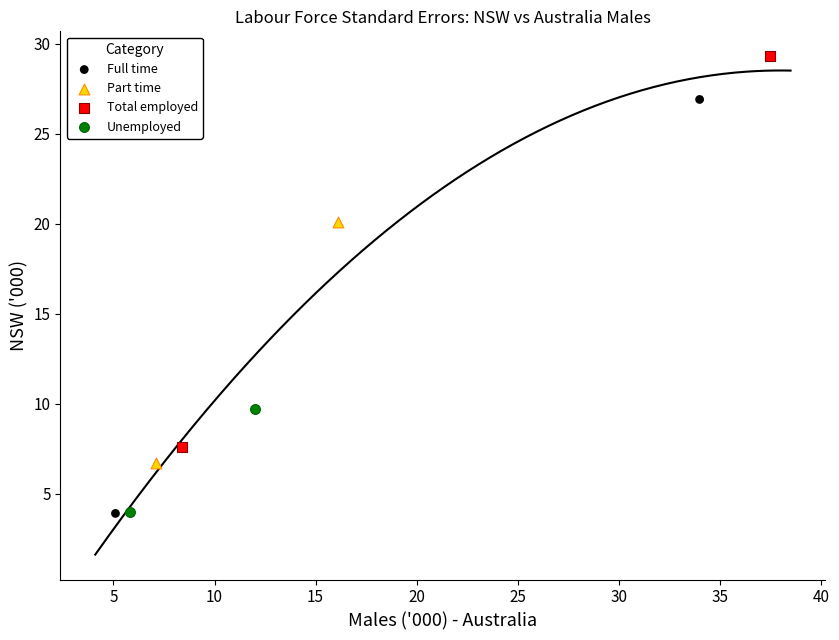

Which series reaches the maximum Y coordinate?

Total employed